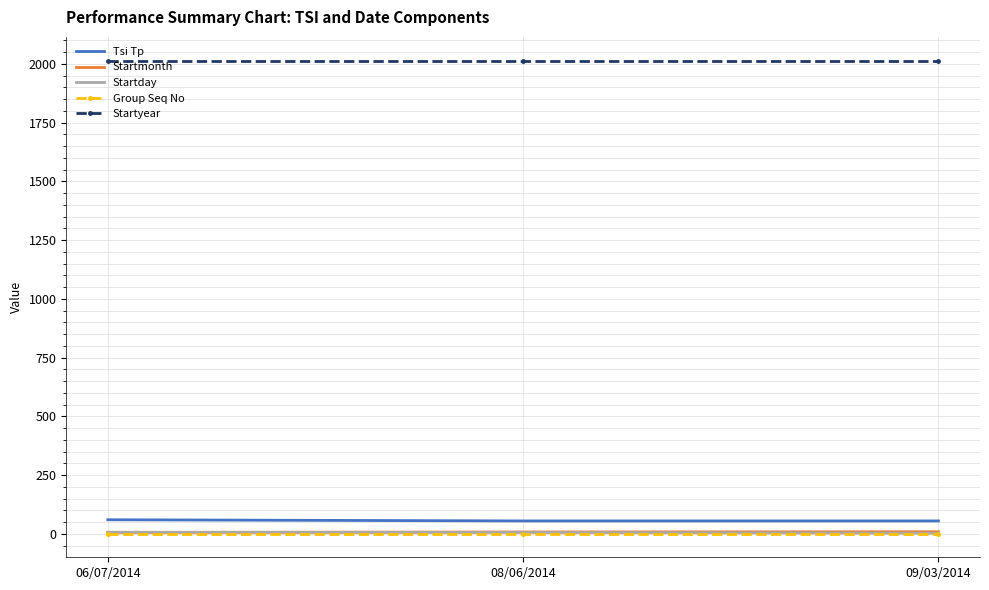

Is it true that Startmonth equals 9 at 09/03/2014?

True